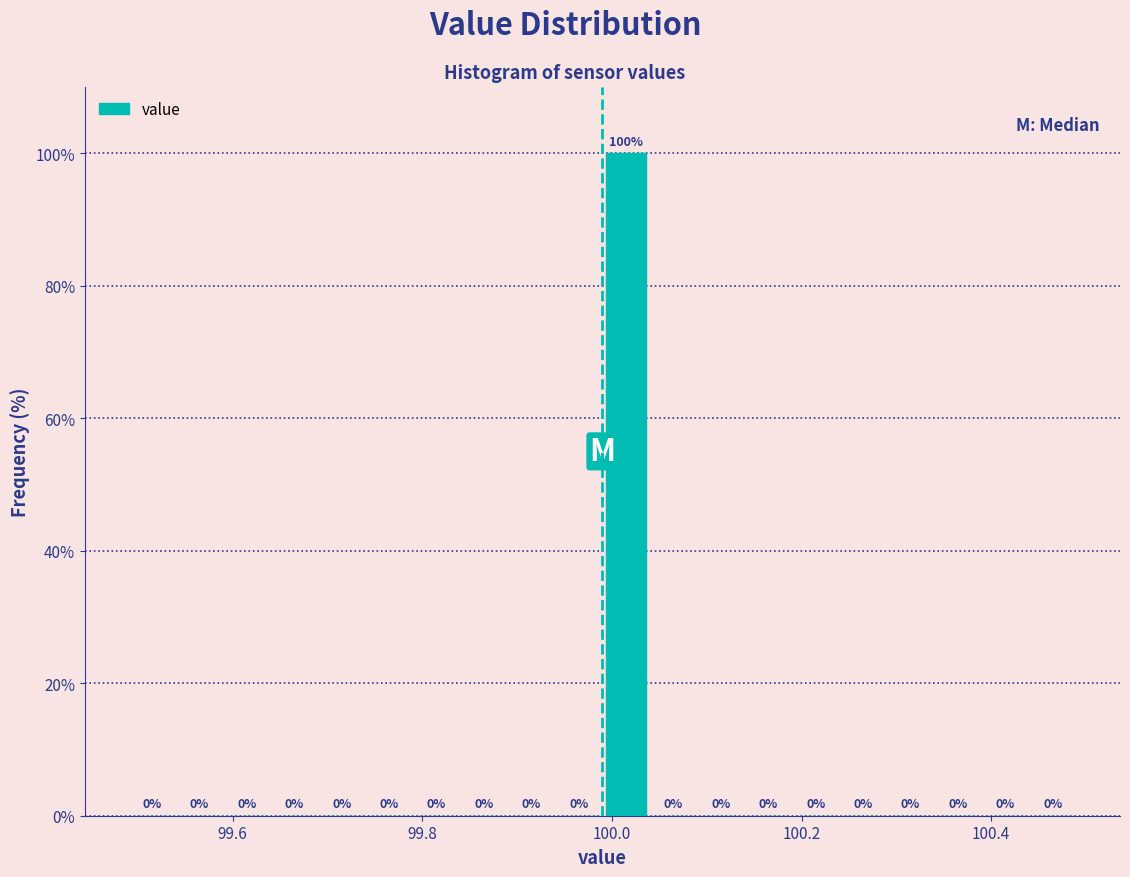

Around what value on the x-axis is the tallest bar? Give the approximate position of its centre, as read against the axis.

100.02